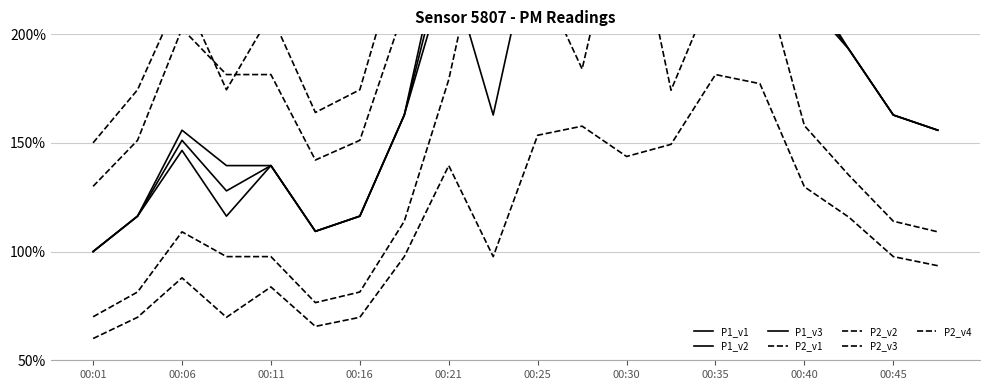

How many interior local peaks does the P1 series have?

4